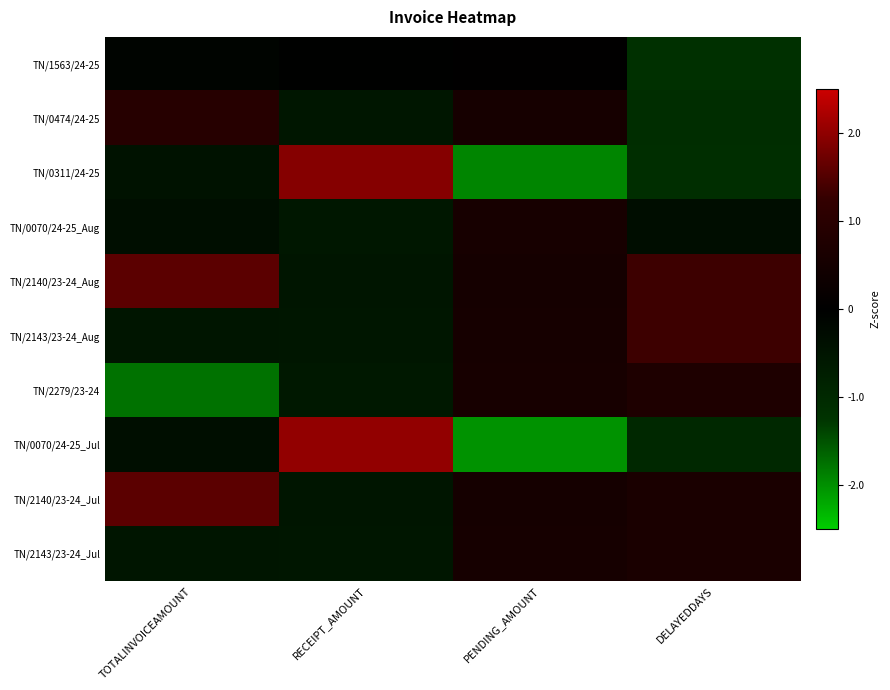

At PENDING_AMOUNT, list the series in order from largest to smallest.

TN/2279/23-24, TN/0070/24-25_Aug, TN/0474/24-25, TN/2143/23-24_Aug, TN/2143/23-24_Jul, TN/2140/23-24_Aug, TN/2140/23-24_Jul, TN/1563/24-25, TN/0311/24-25, TN/0070/24-25_Jul